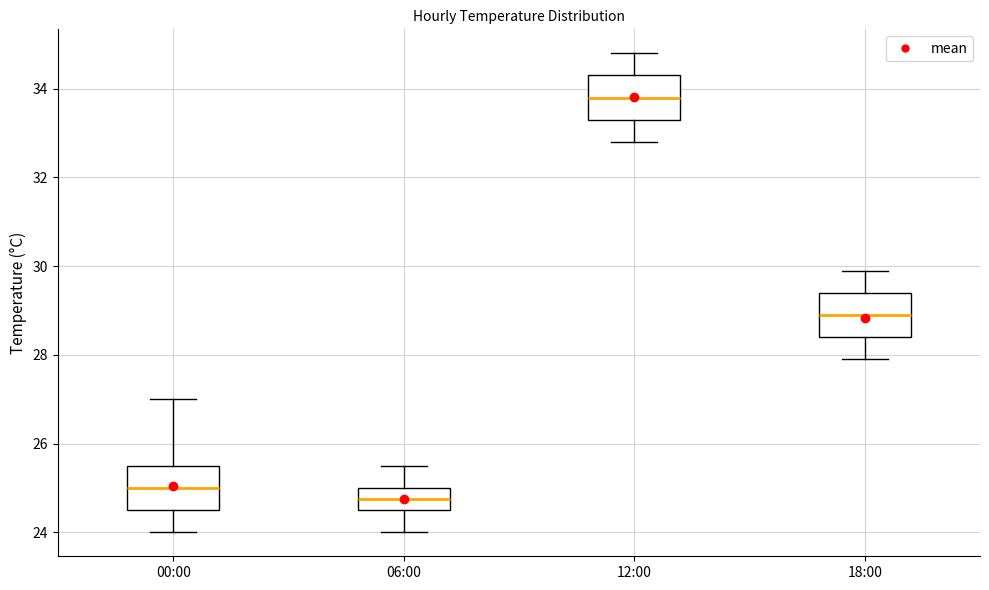

Where is the lower edge of the box for 12:00 on the y-axis? The values are not printed on the chart, so give them approximately, as read against the axis.

33.4